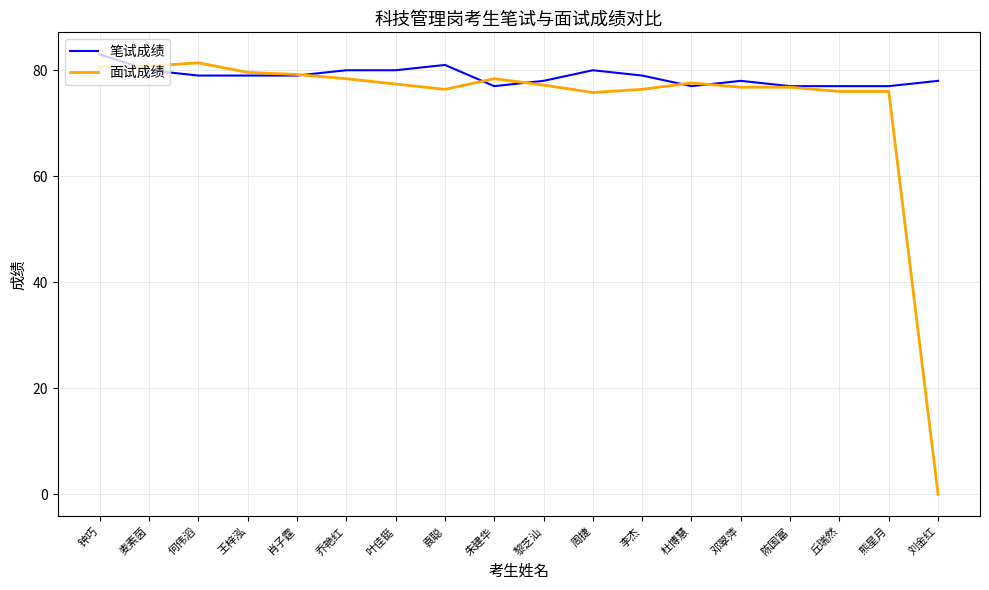

At which category is the sum across all series the highest?

钟巧